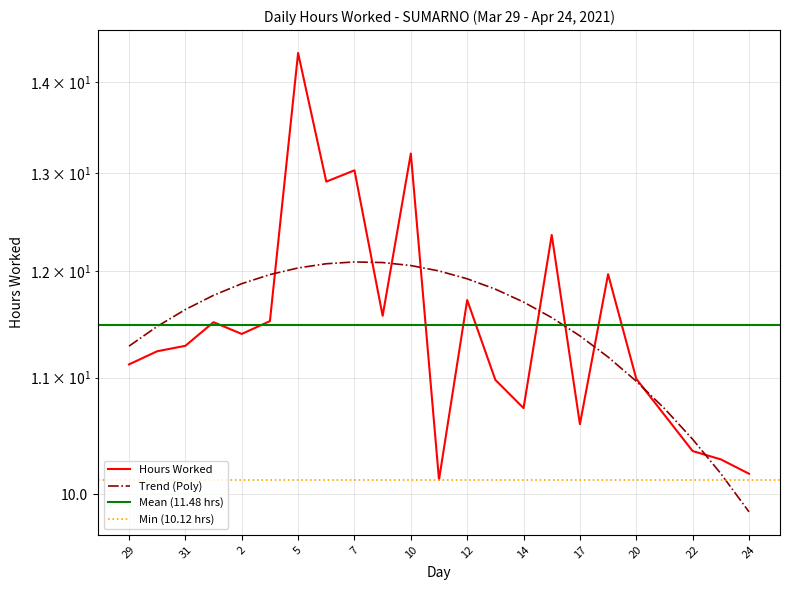

Rank the categories by value from lowest to highest.

11, 24, 23, 22, 17, 21, 14, 13, 20, 29, 30, 31, 2, 1, 3, 8, 12, 19, 16, 6, 7, 10, 5